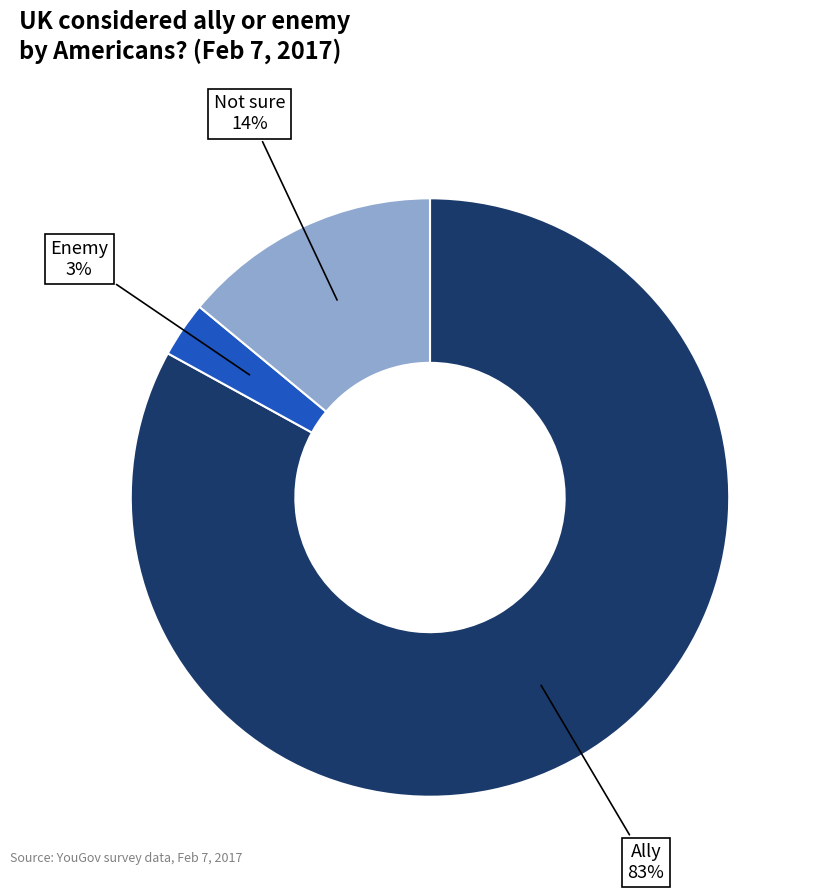

To the nearest percent, what is the average slice percentage?

33%